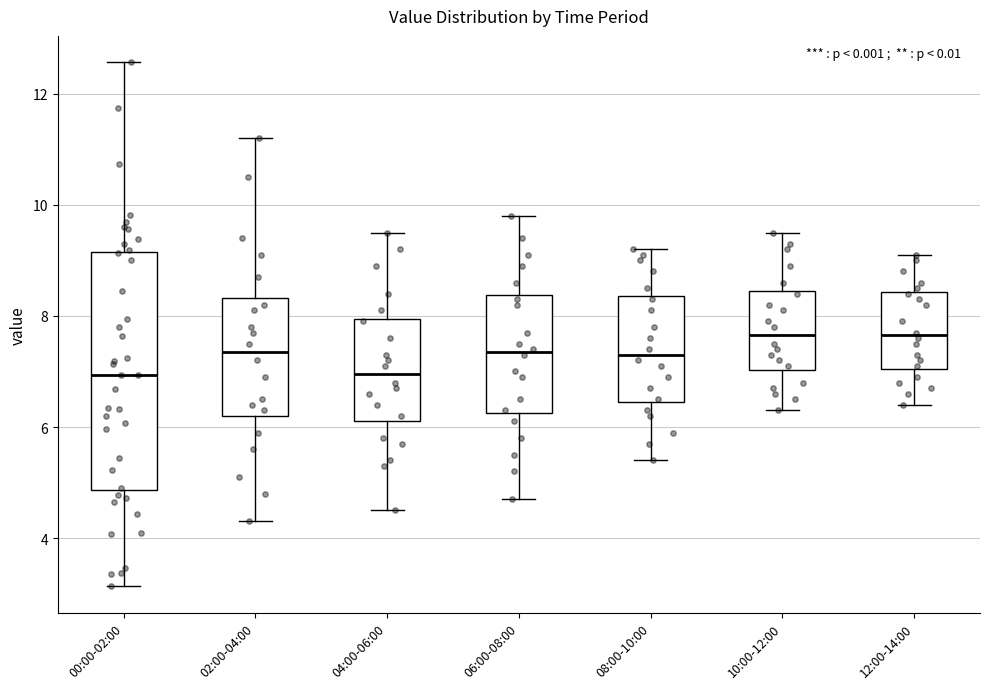

Which box is the tallest, from its lower edge to its upper edge?

00:00-02:00